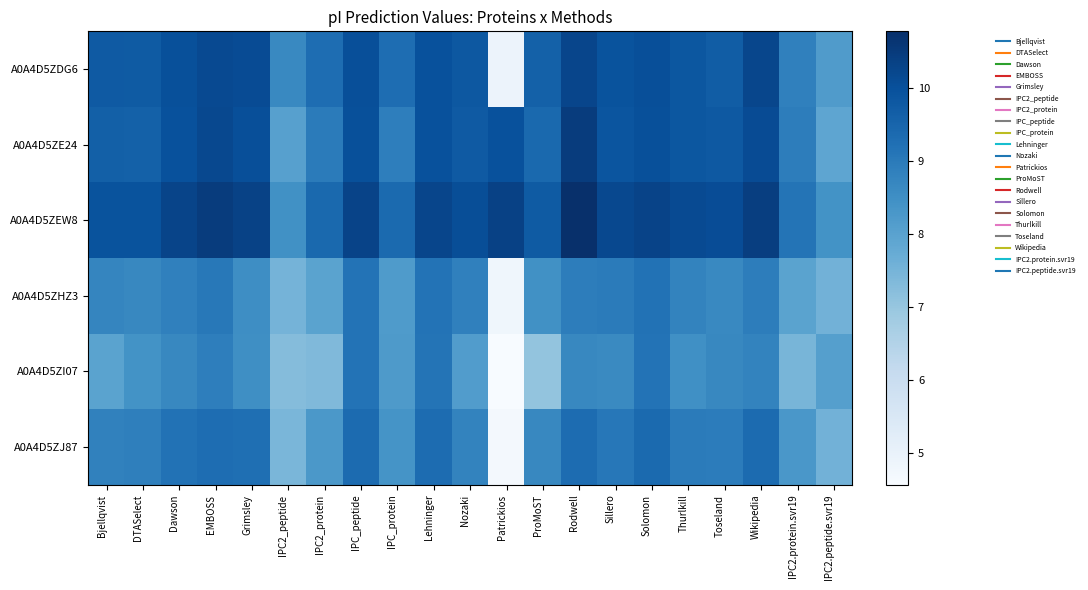

At which category is the sum across all series the highest?

Rodwell